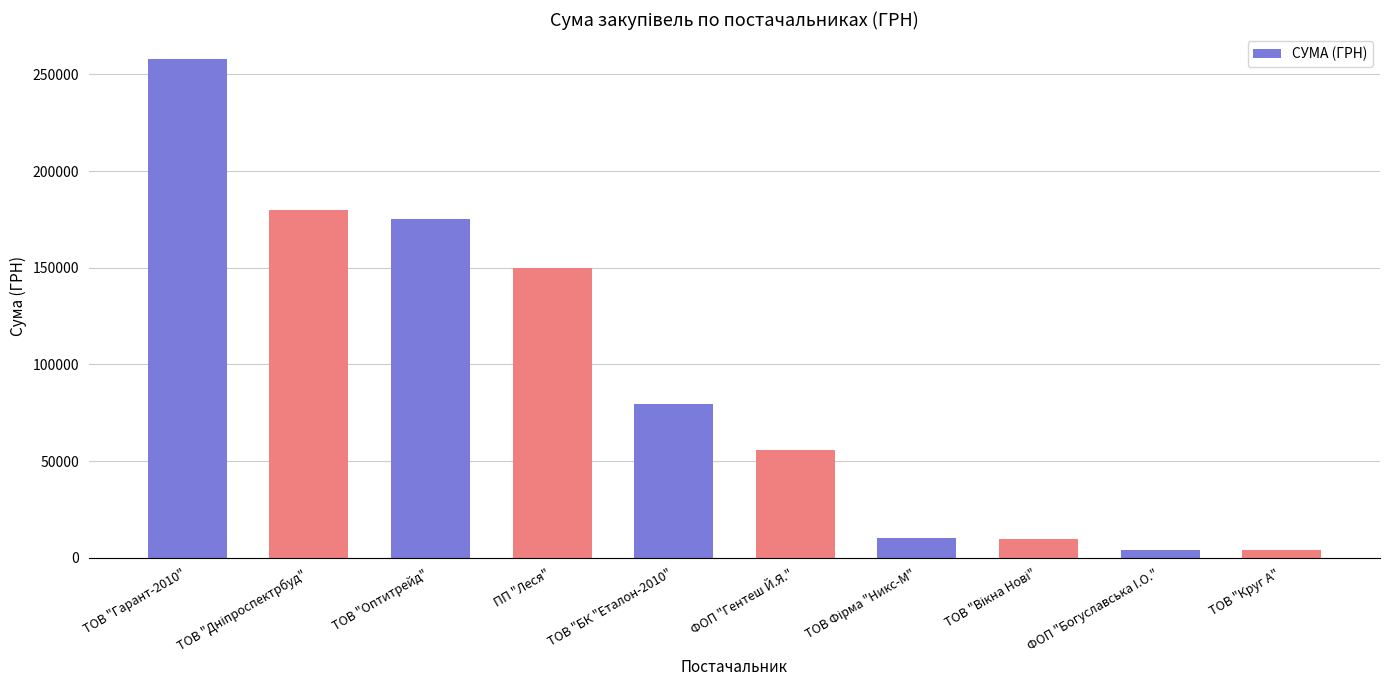

Count the number of categories in the chart.

10